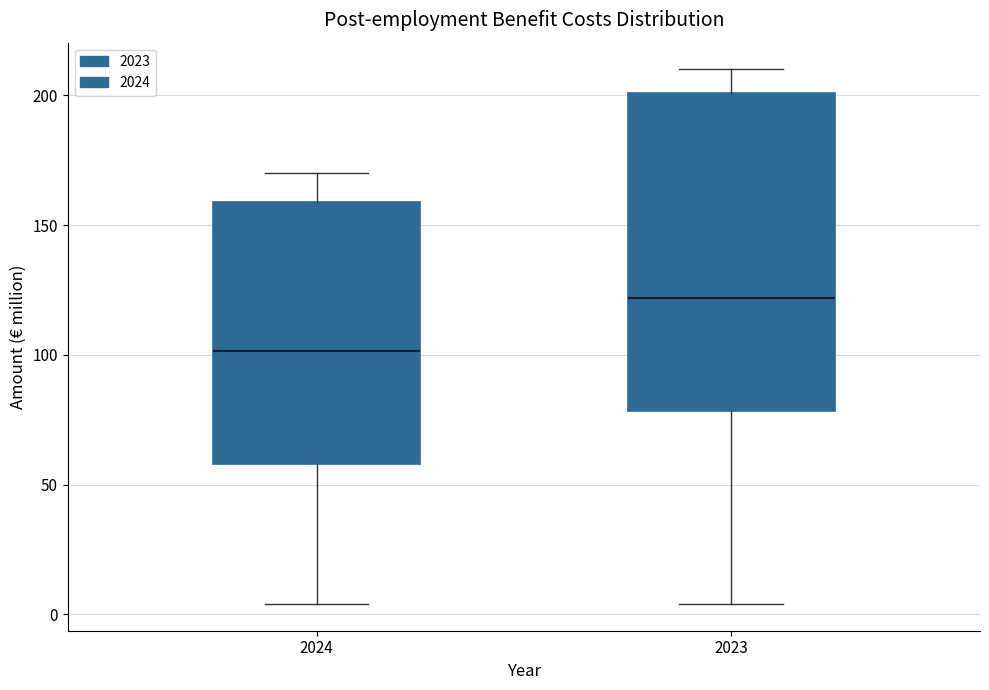

Reading left to right, read every box against the y-axis: the position of its median line, the range the box covers, and the ends of its whiskers. The values are not printed on the chart, so give them approximately, as read against the axis.

2024: median 100, box 60 to 160, whiskers 5 to 170
2023: median 120, box 80 to 200, whiskers 5 to 210